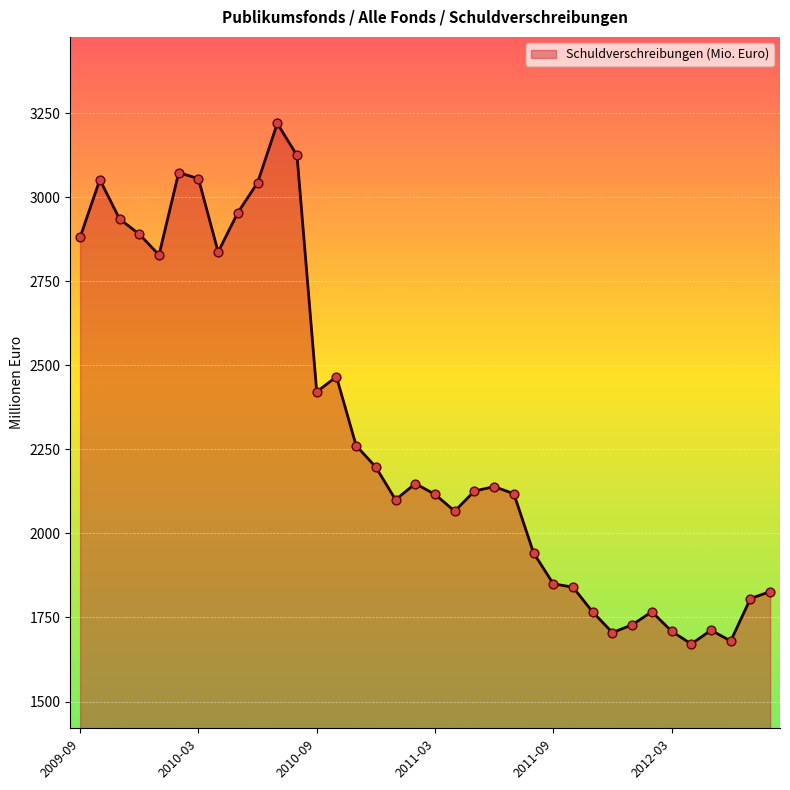

What is the difference between the maximum and minimum values?

1548